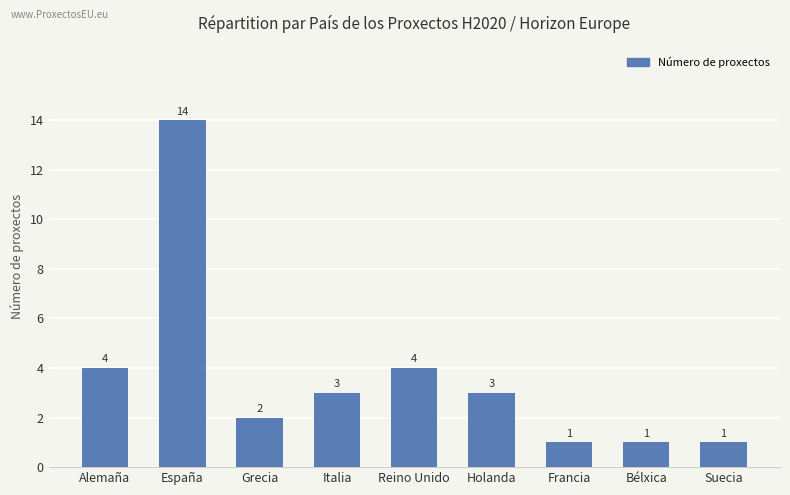

Does the chart contain any negative values?

No